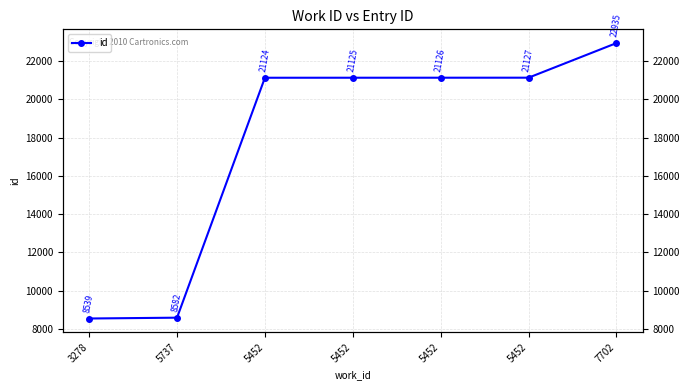

List the labels in order of value, largest first.

7702, 5452, 5452, 5452, 5452, 5737, 3278